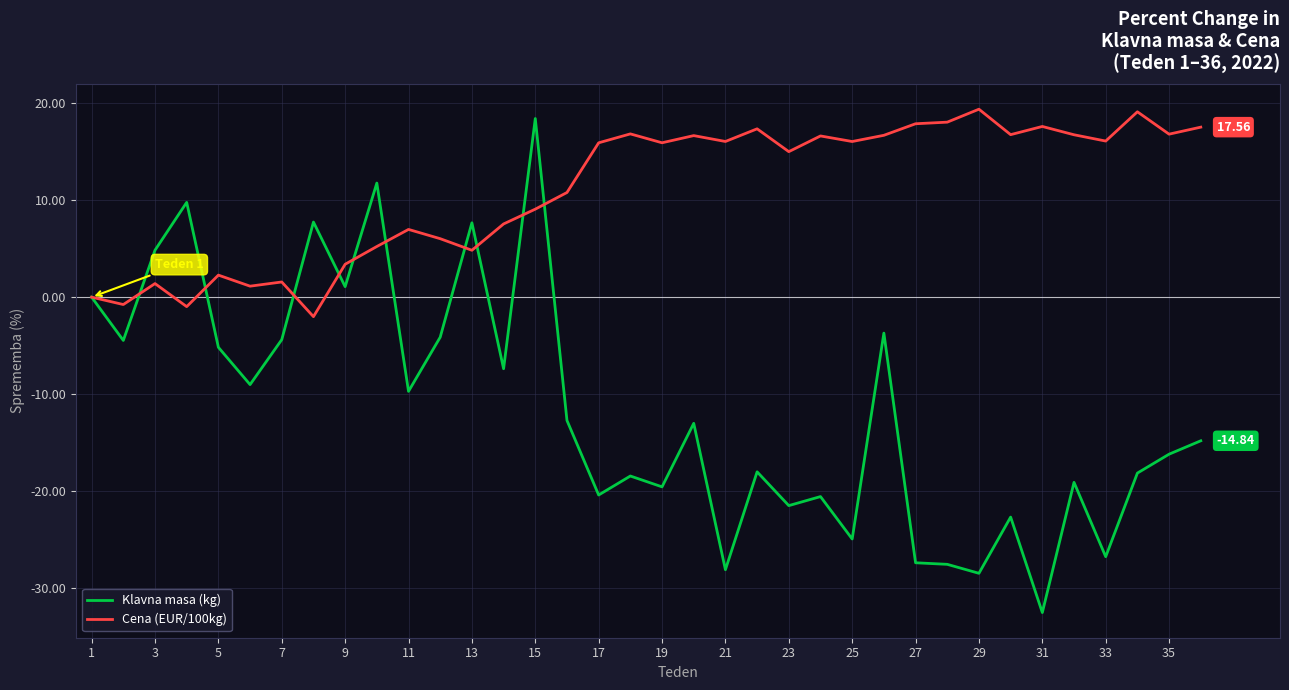

Which series has the largest range (max minus min)?

Klavna masa (kg)